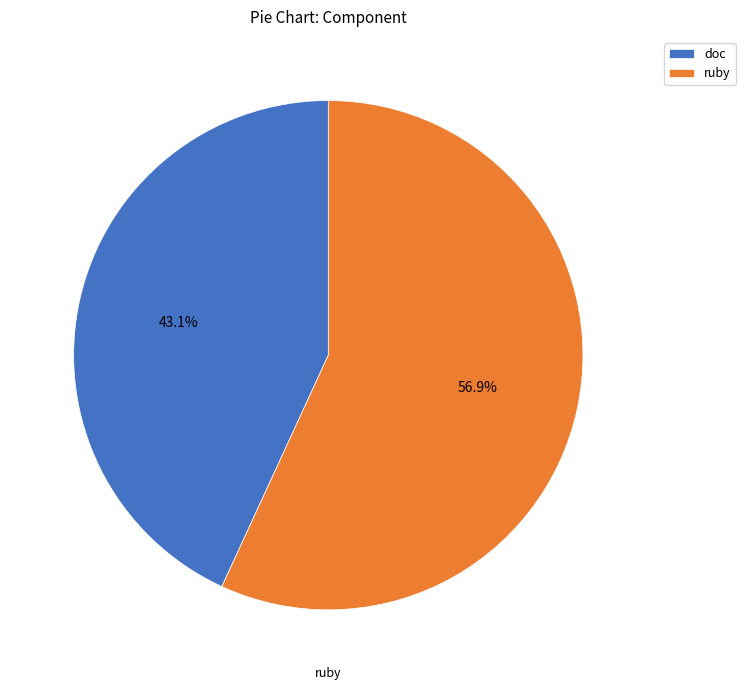

To the nearest percent, what is the average slice percentage?

50%